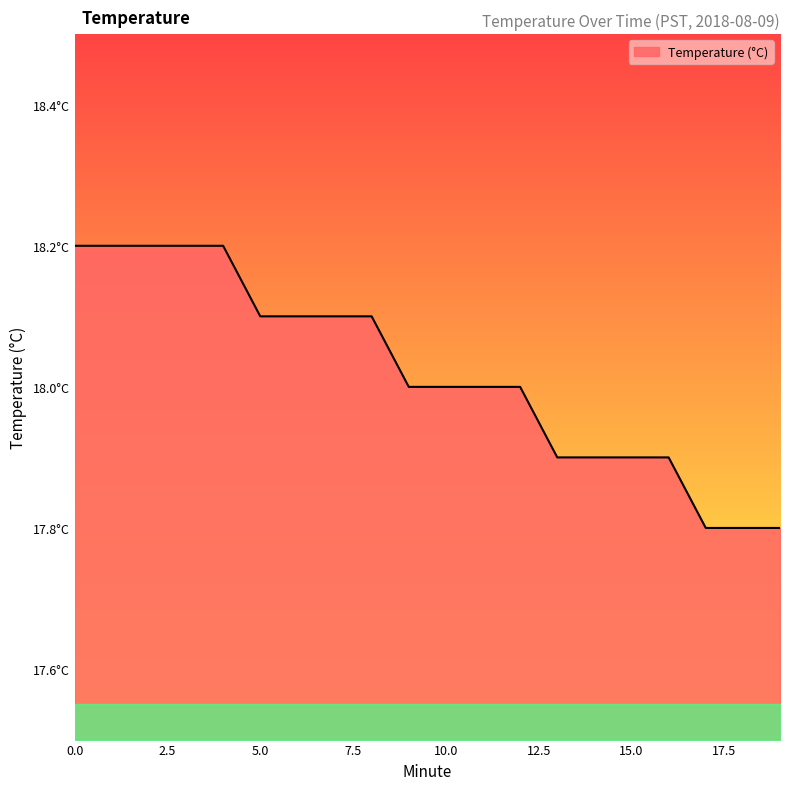

Is this an area chart (filled region under the line)?

Yes